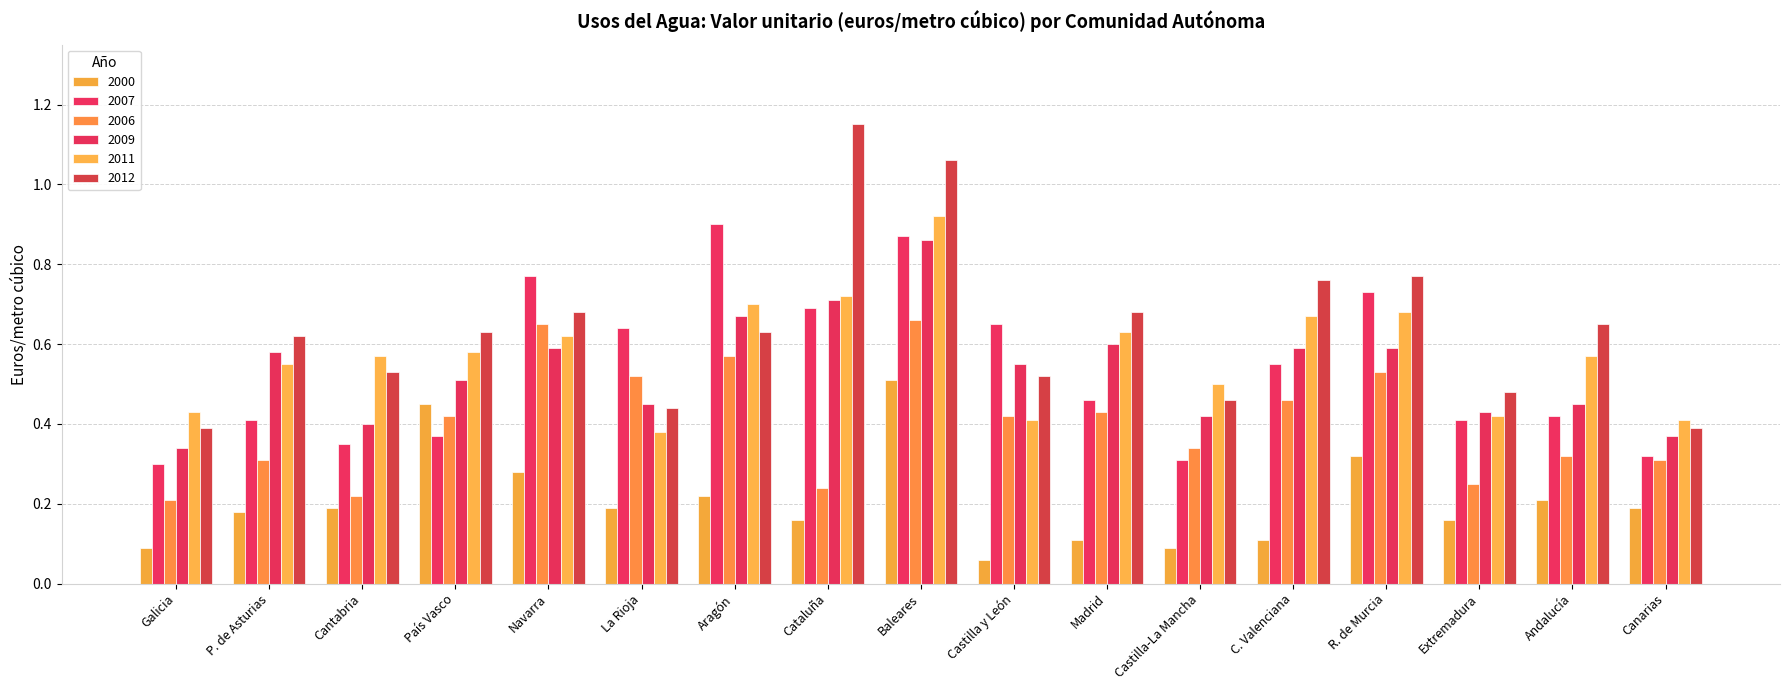

Rank the categories by 2012 value from highest to lowest.

Cataluña, Baleares, R. de Murcia, C. Valenciana, Navarra, Madrid, Andalucía, País Vasco, Aragón, P. de Asturias, Cantabria, Castilla y León, Extremadura, Castilla-La Mancha, La Rioja, Galicia, Canarias